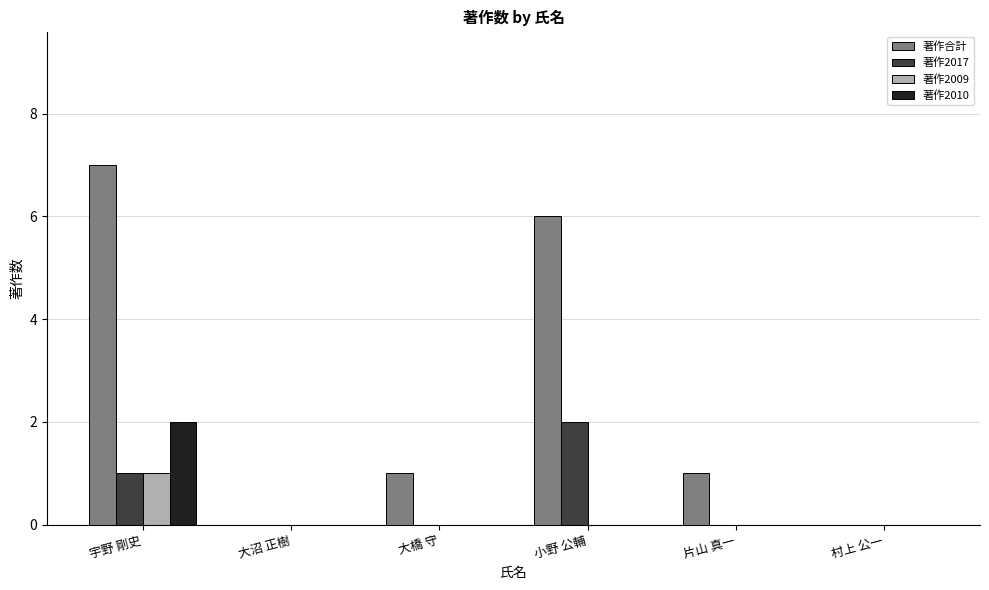

Is it true that 著作2017 equals -1 at 大橋 守?

False